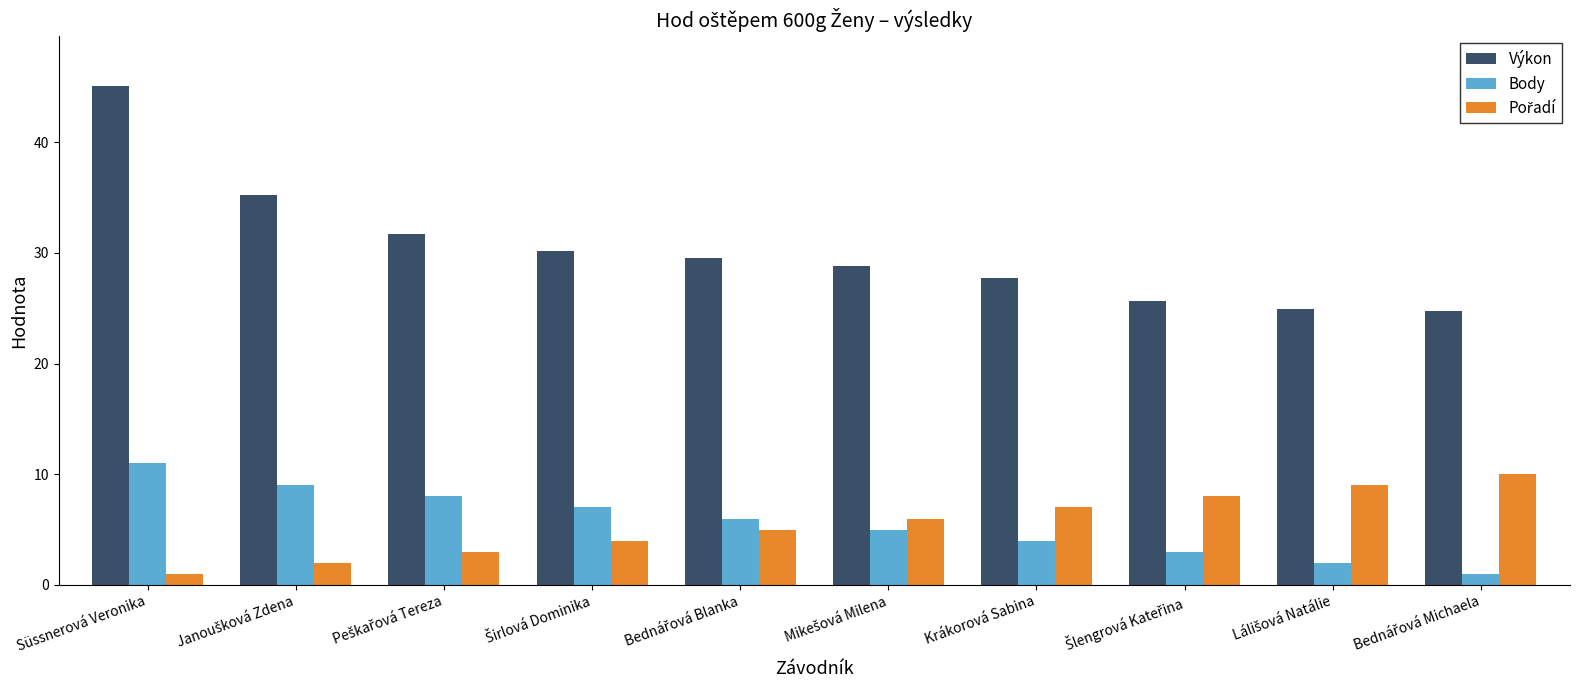

Which category has the highest value across all series?

Süssnerová Veronika